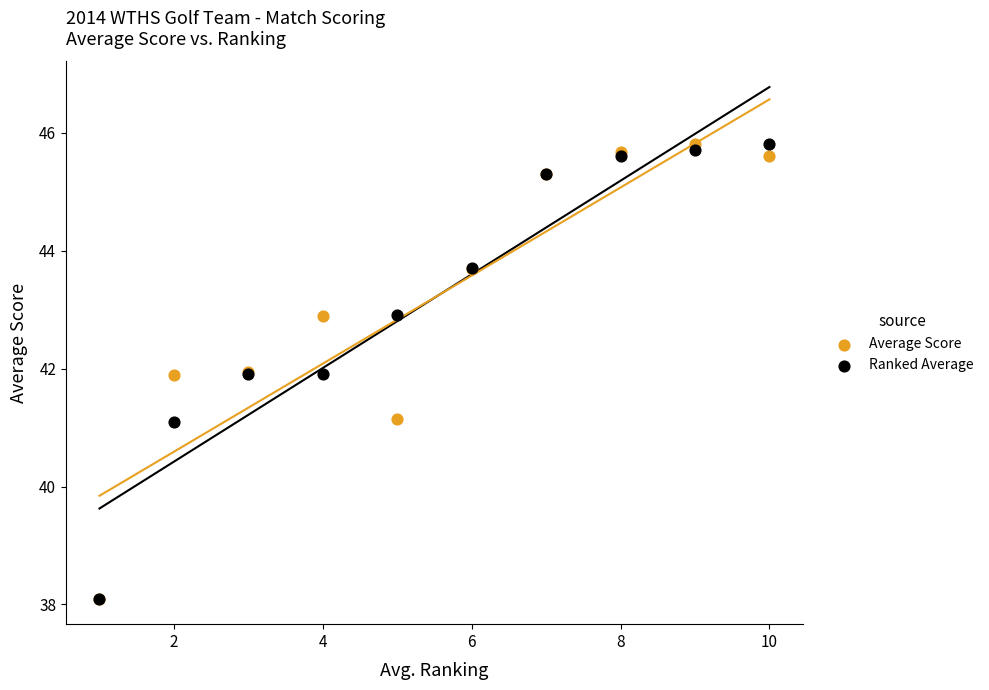

What are all the series names shown in the legend?

Average Score, Ranked Average